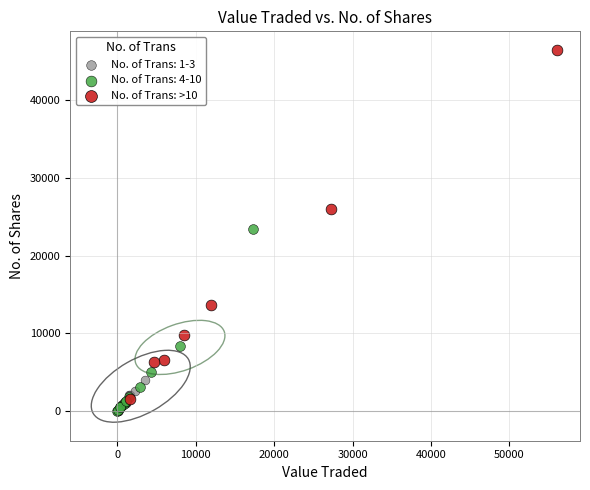

Which series has the largest Y range (max minus min)?

No. of Trans: >10